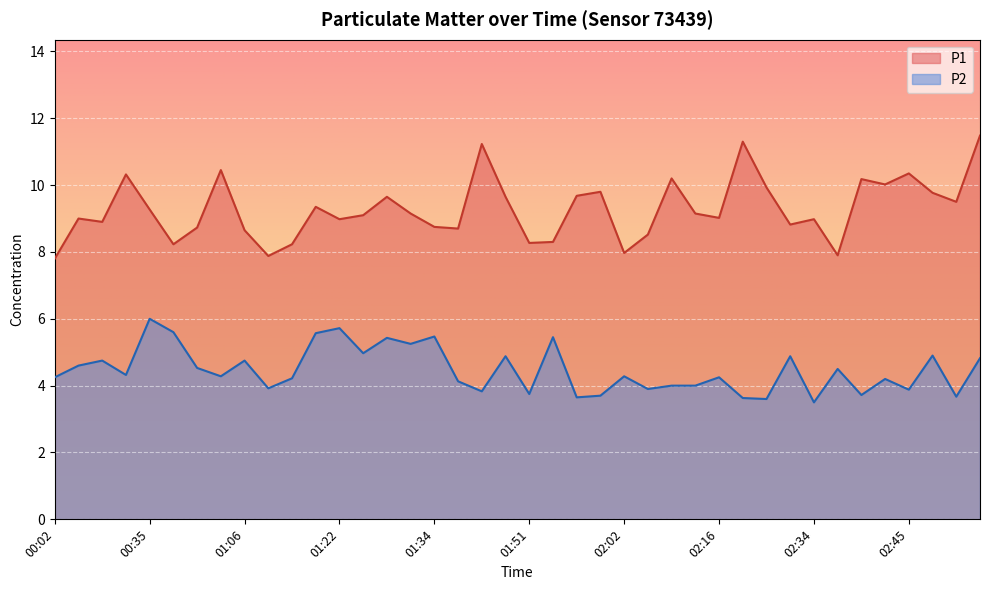

What is the minimum value for P1?

7.8